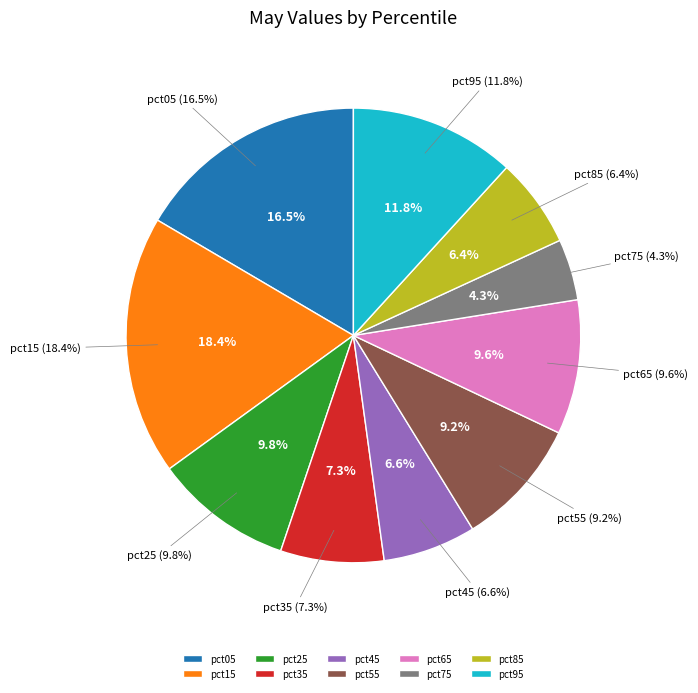

Does any single category account for the majority?

No